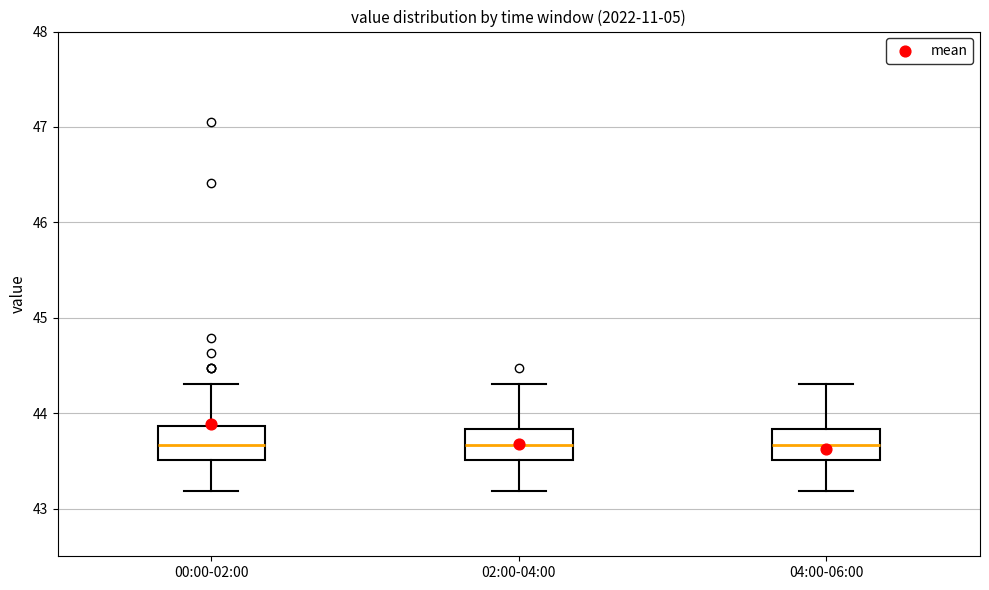

Where is the upper edge of the box for 04:00-06:00 on the y-axis? The values are not printed on the chart, so give them approximately, as read against the axis.

43.8